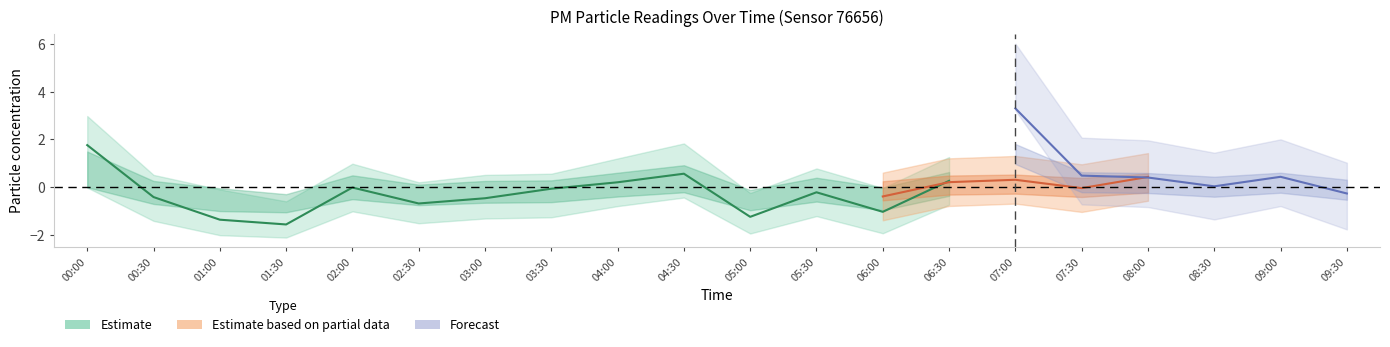

List the labels in order of P1_upper value, smallest first.

01:30, 05:00, 01:00, 06:00, 02:30, 00:30, 03:00, 03:30, 09:30, 05:30, 02:00, 08:30, 04:00, 06:30, 08:00, 09:00, 07:30, 04:30, 00:00, 07:00